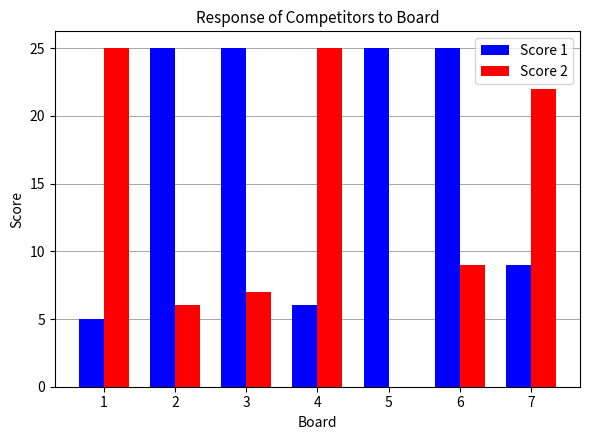

What is the sum of all Score 2 values?

94